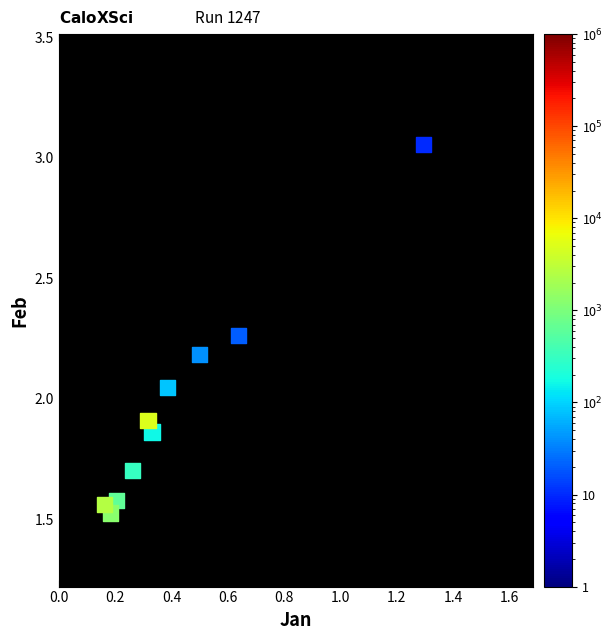

What is the average X value?

0.4